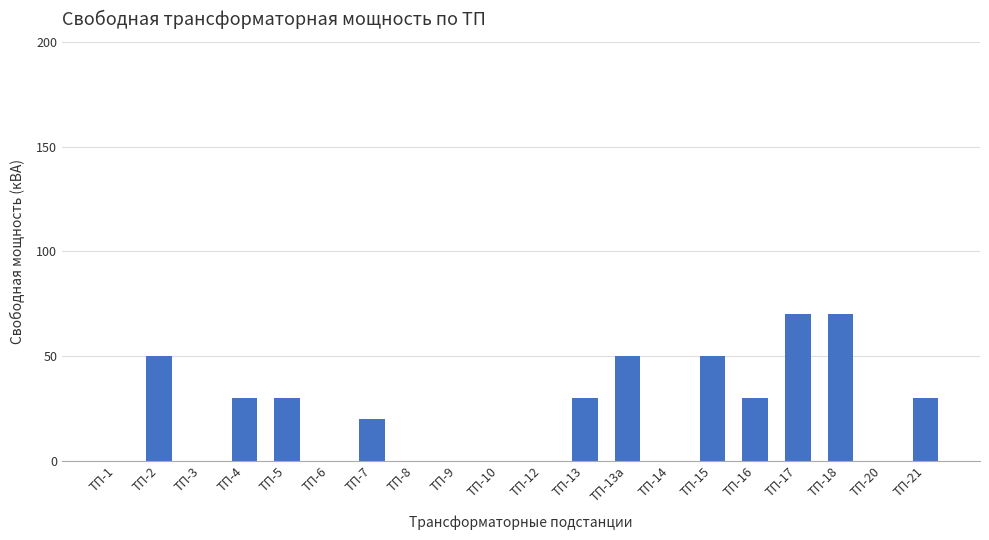

What is the greatest value displayed?

70